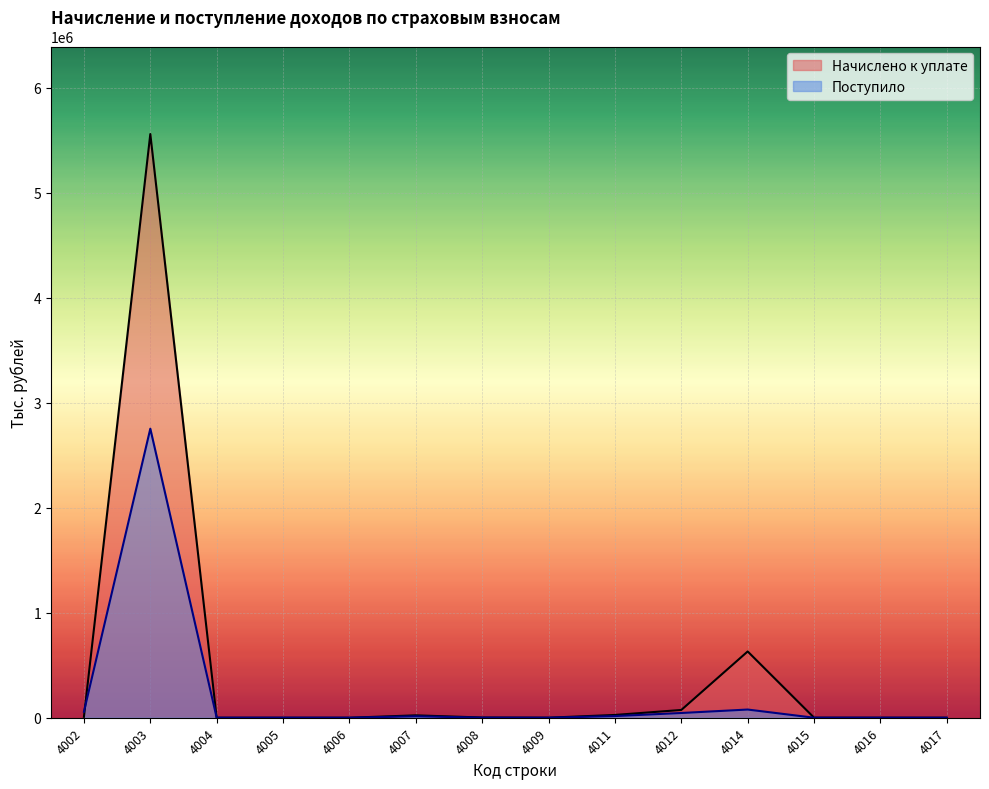

Between 4002 and 4012, which series saw the biggest shift?

Начислено к уплате